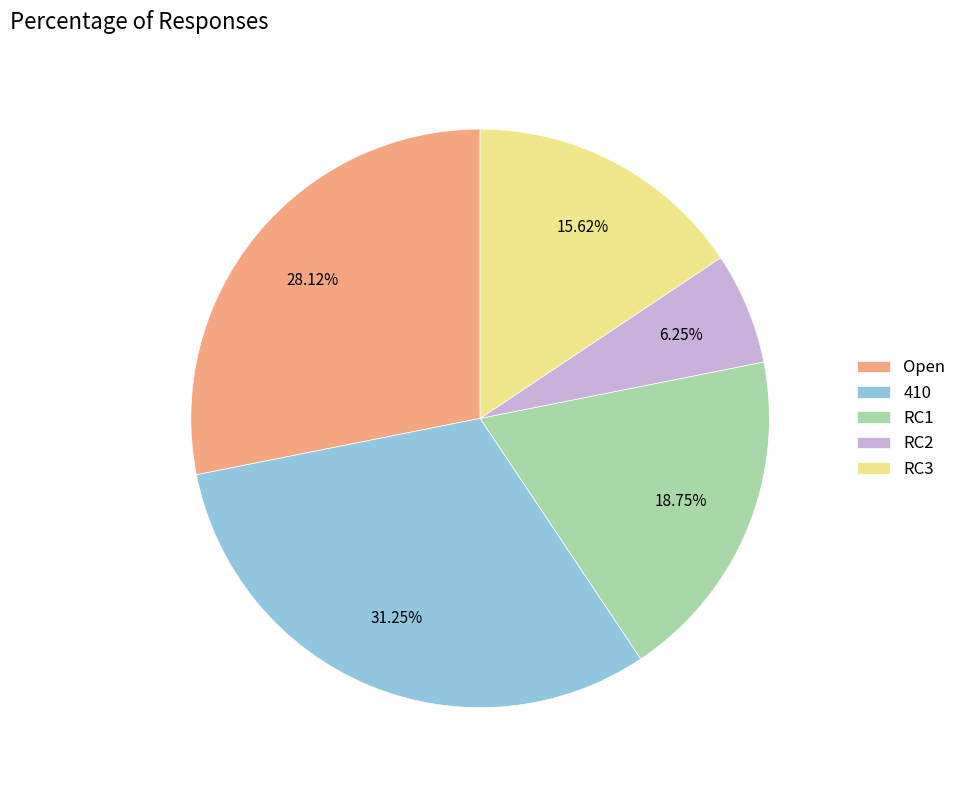

Rank the categories by value from highest to lowest.

410, Open, RC1, RC3, RC2